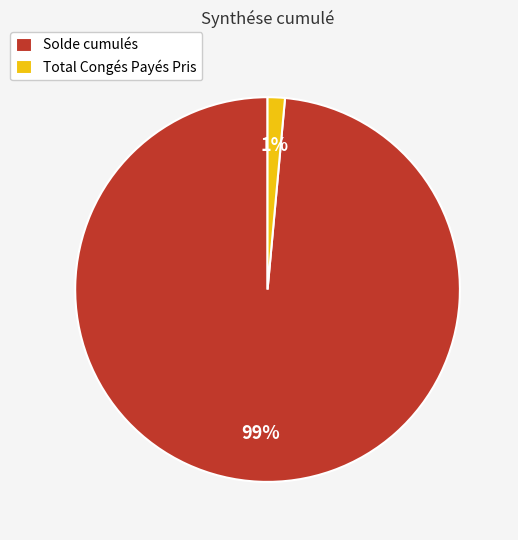

To the nearest percent, what is the combined percentage of Total Congés Payés Pris and Solde cumulés?

100%